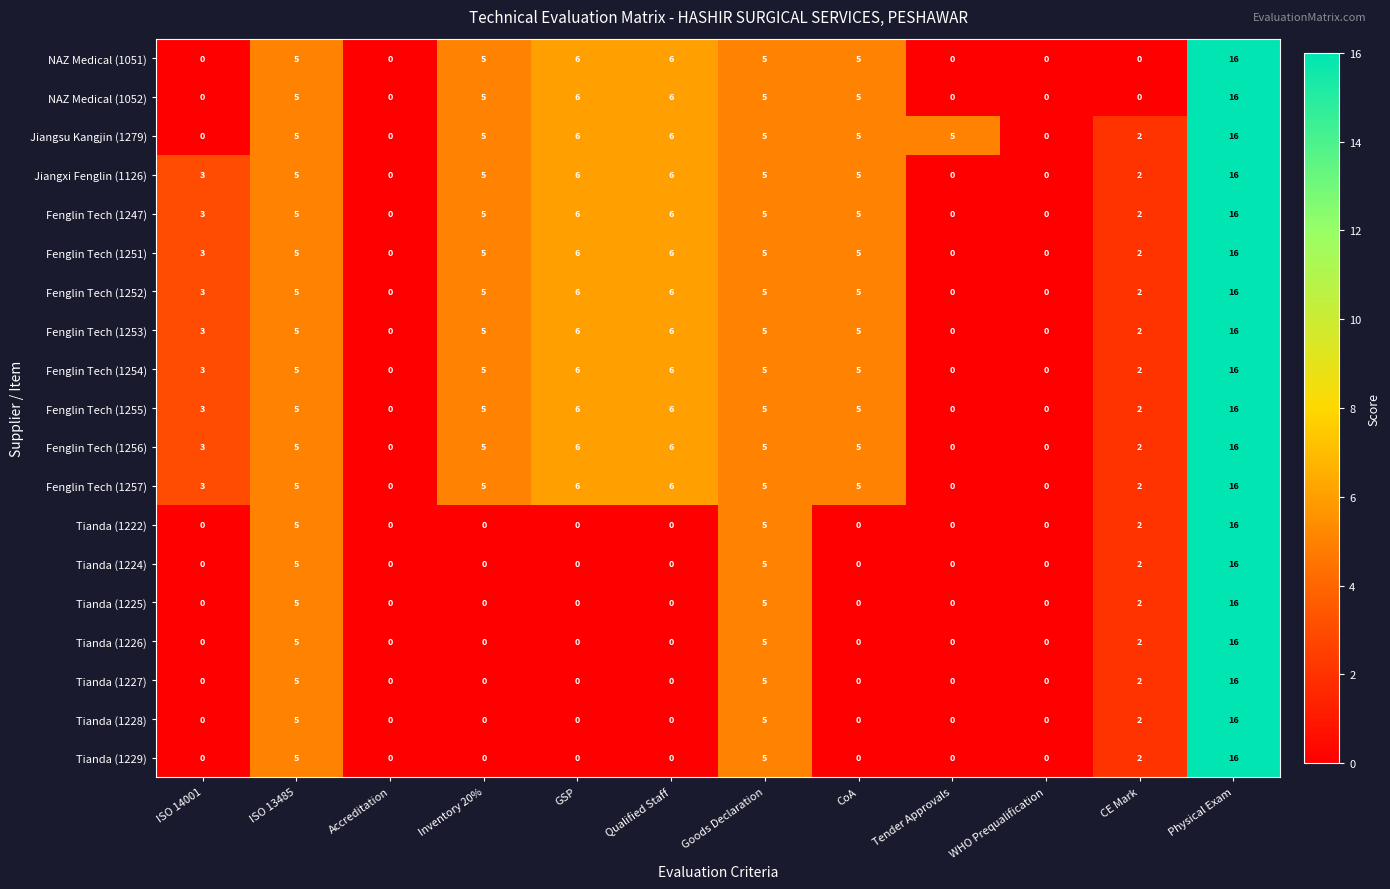

Read the Fenglin Tech (1254) value at Physical Exam, to the nearest 5.

15